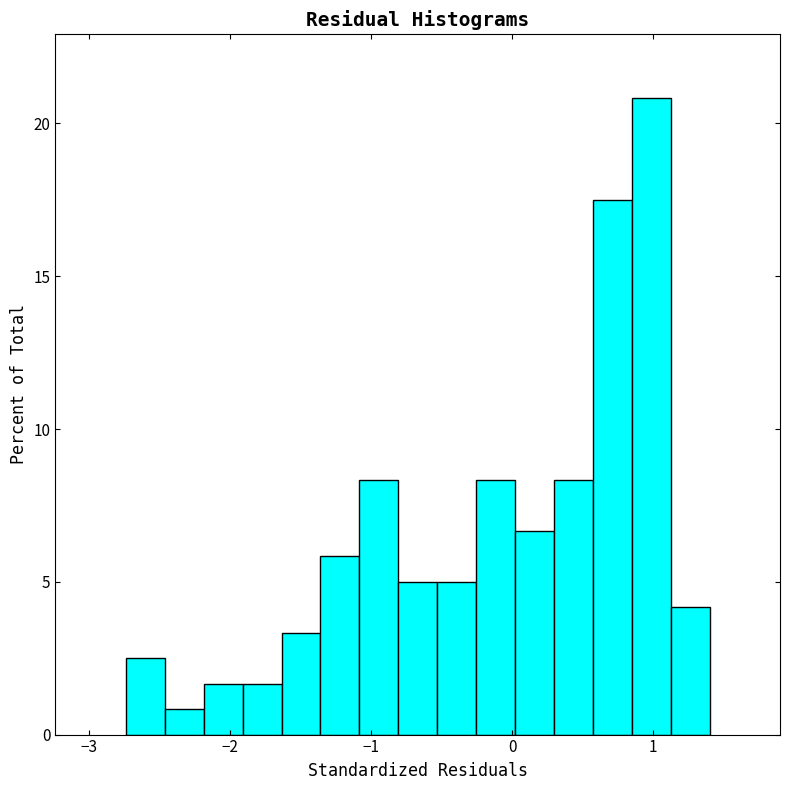

Around what value on the x-axis is the tallest bar? Give the approximate position of its centre, as read against the axis.

1.0